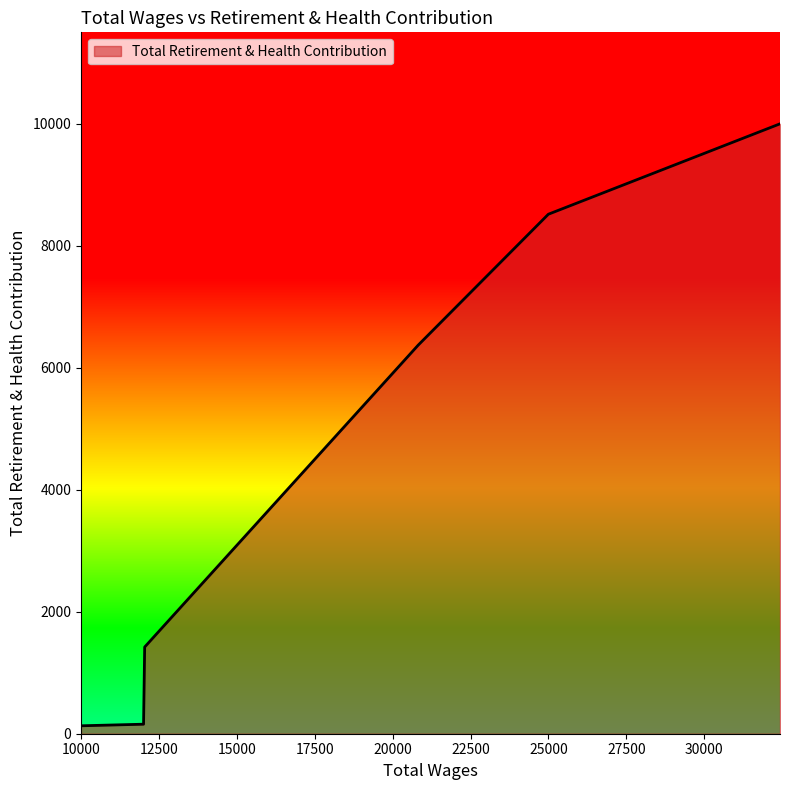

True or false: there are more than 0 points higher than both neighbors.

False